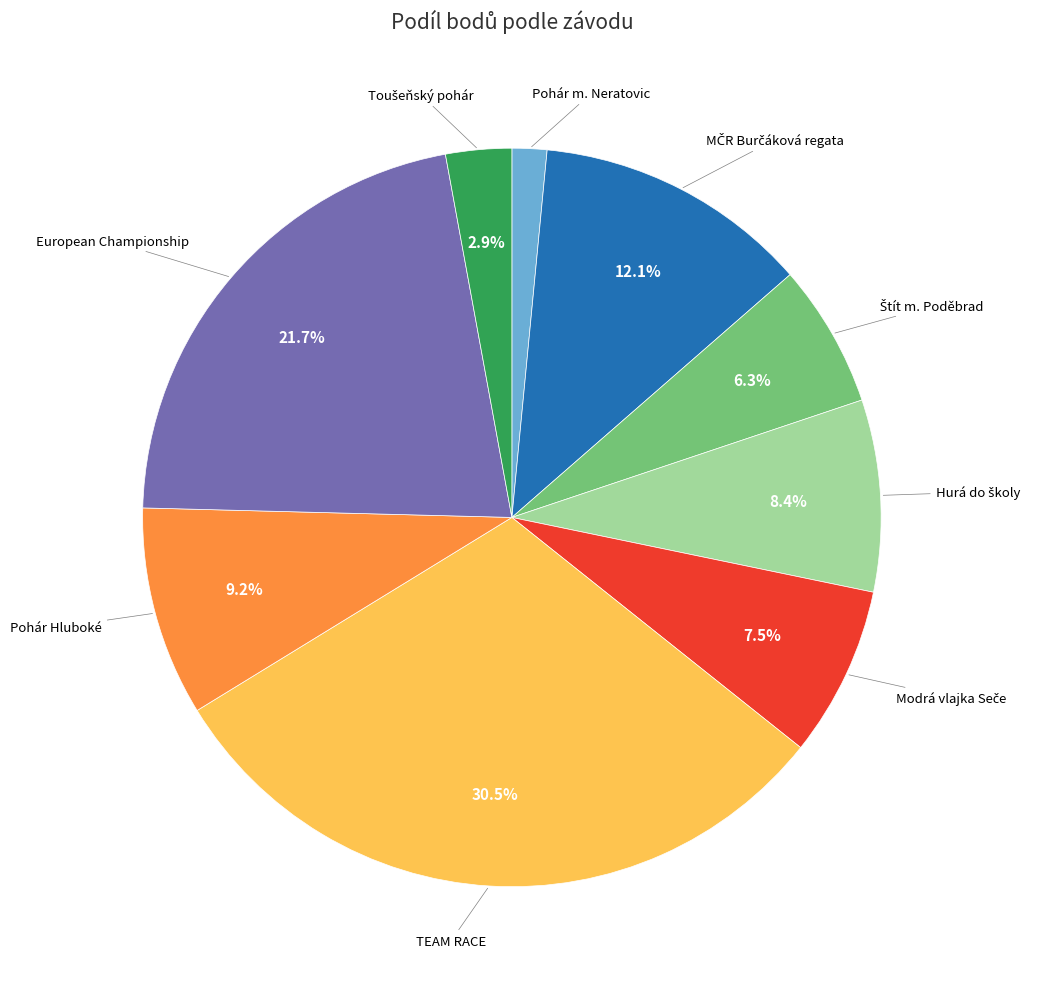

Is there a majority slice in this chart?

No